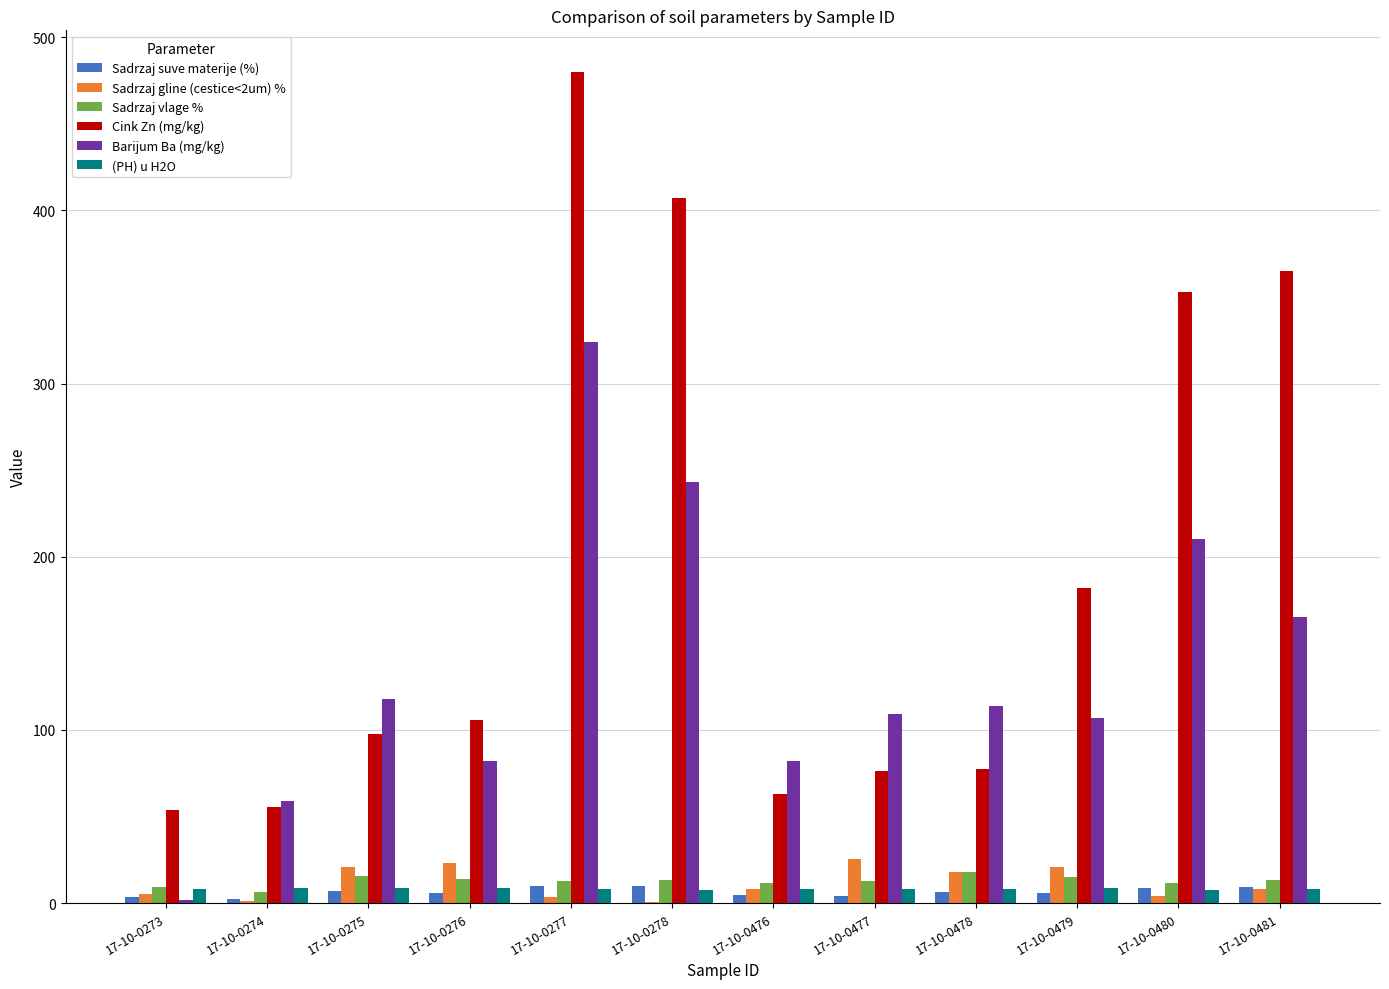

What is the sum of all Sadrzaj gline (cestice<2um) % values?

139.6